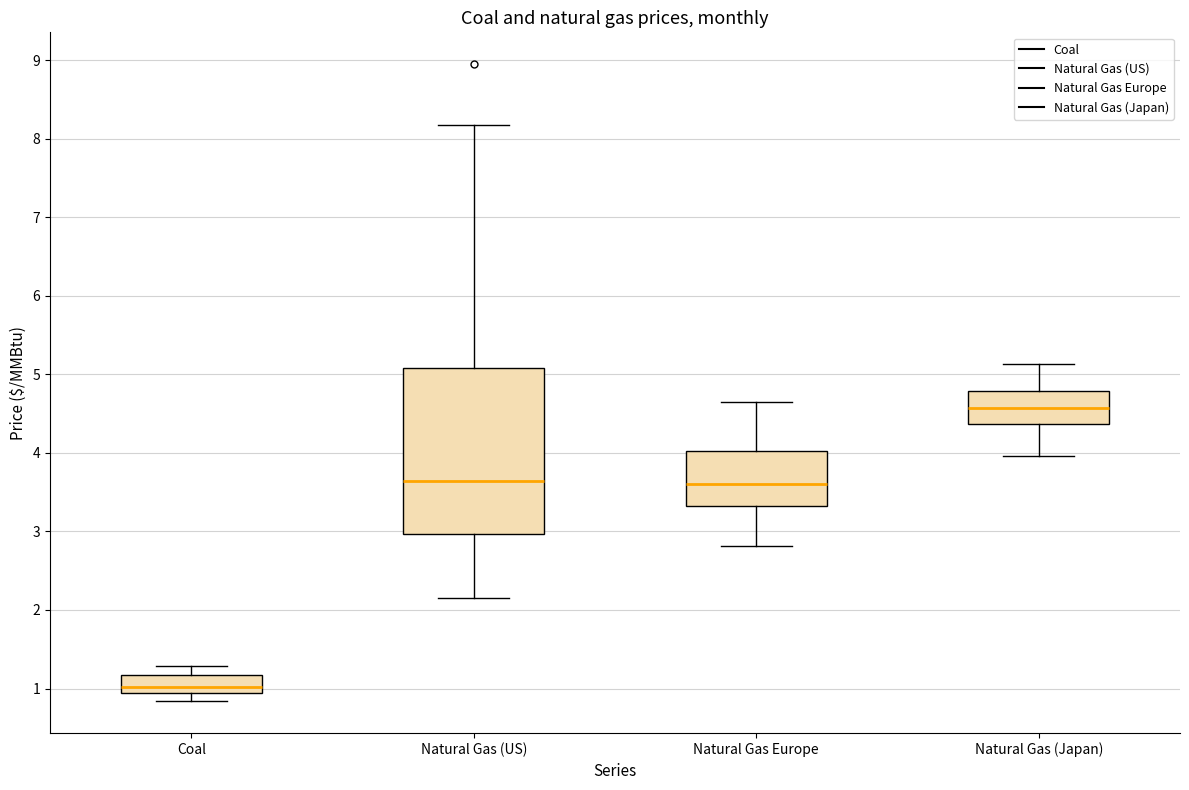

Which box has the highest median line?

Natural Gas (Japan)